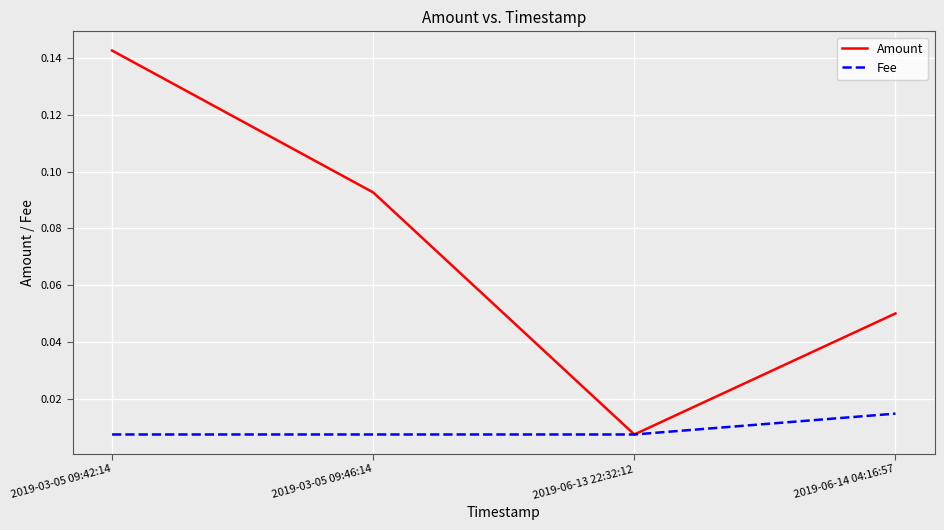

Which series has the largest range (max minus min)?

Amount